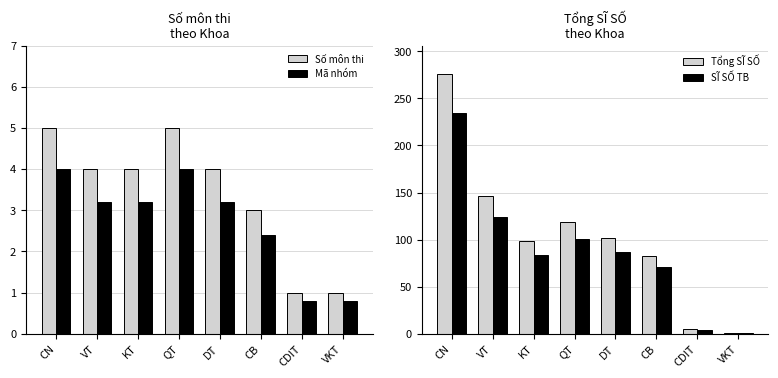

Are the bars horizontal?

No